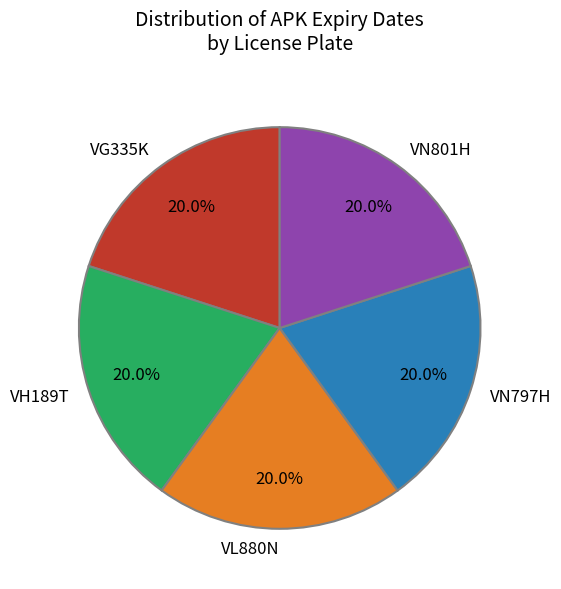

To the nearest percent, what portion does VN797H represent?

20%